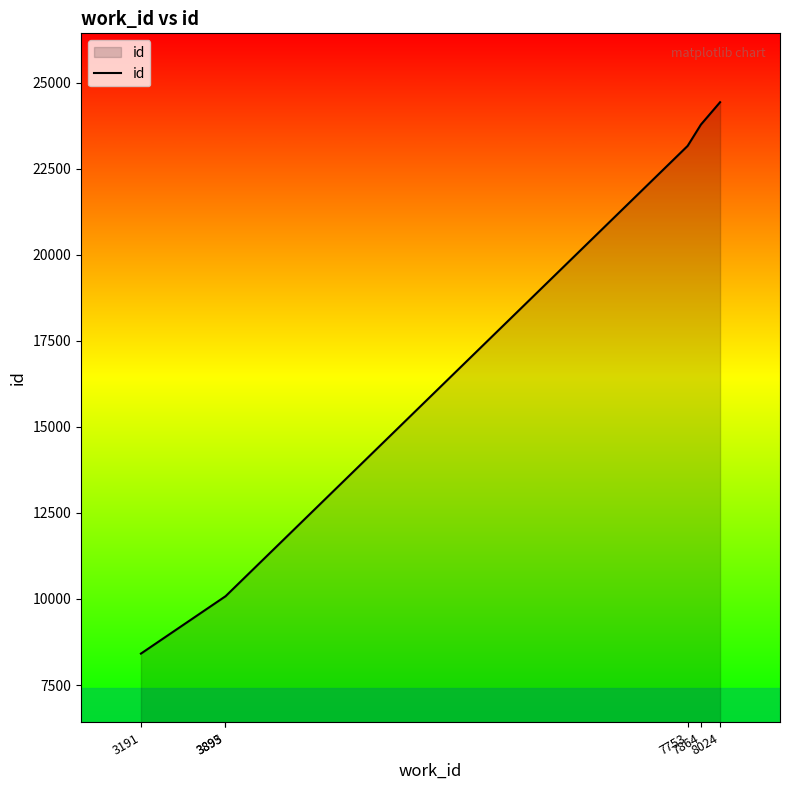

Does the chart display data point markers on the line(s)?

No